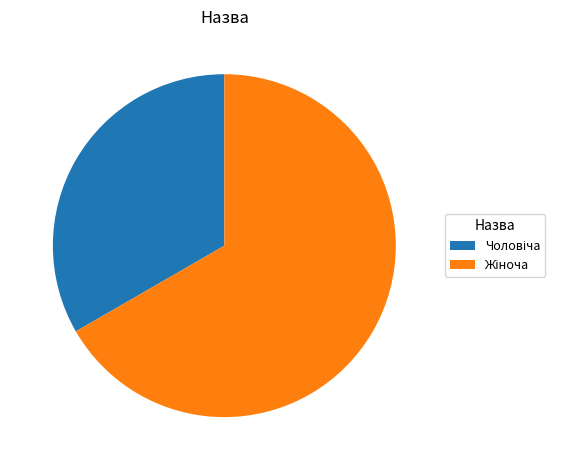

Does any single category account for the majority?

Yes